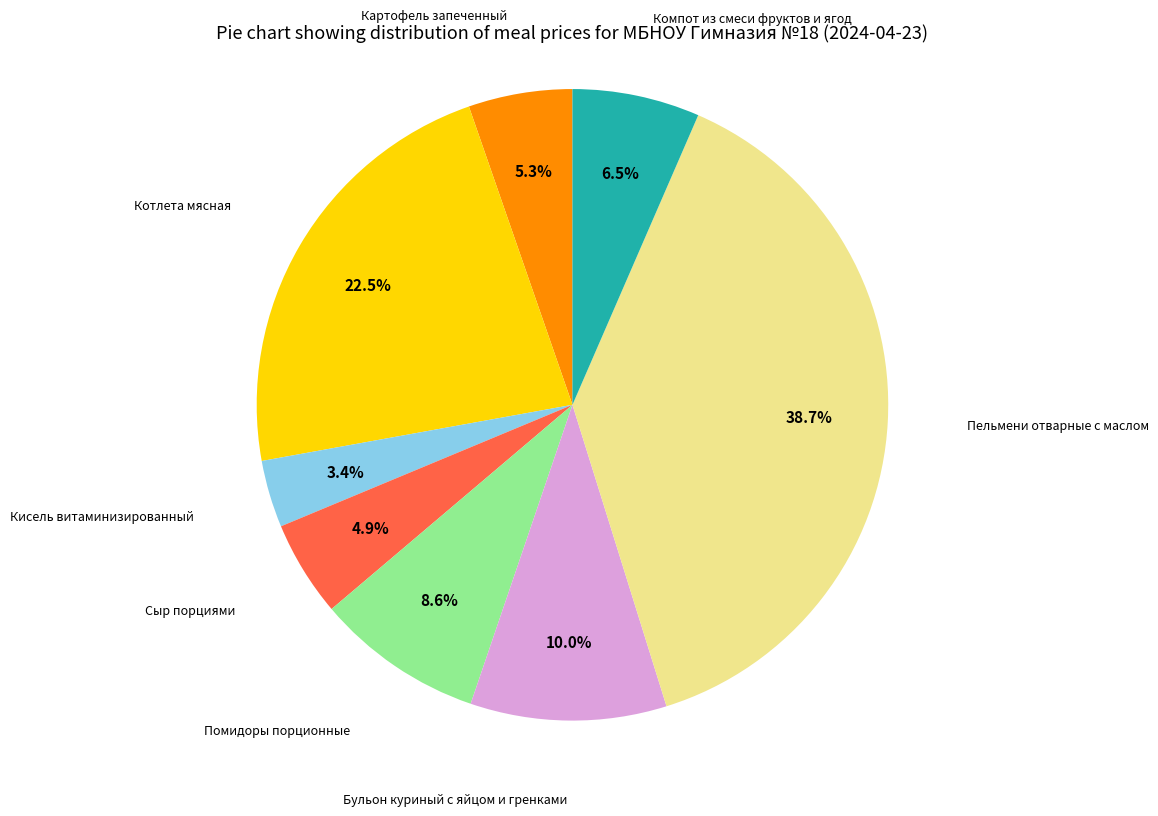

Does any single category account for the majority?

No